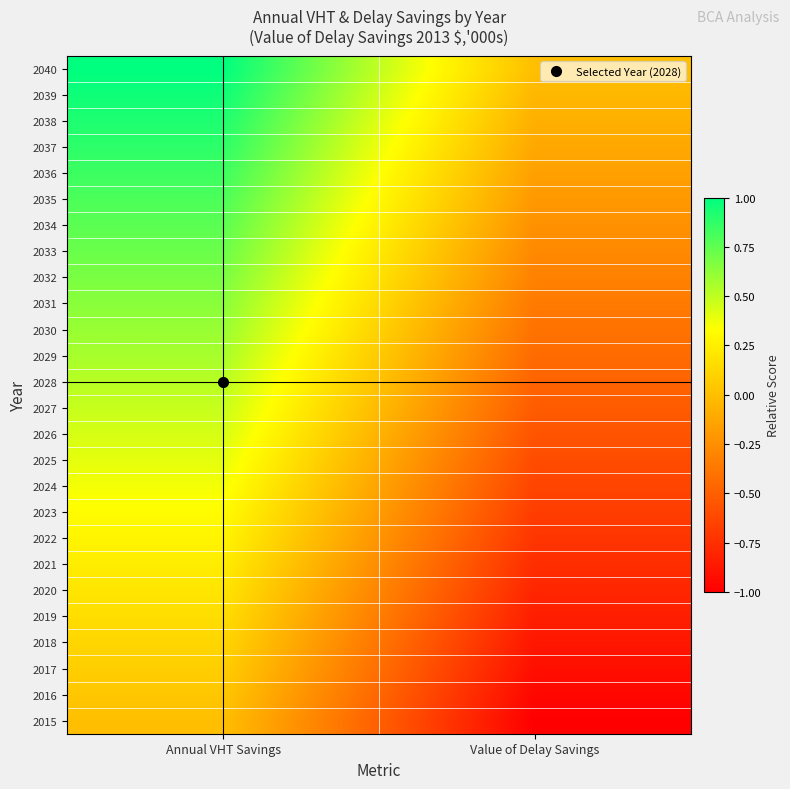

Between Annual VHT Savings and Value of Delay Savings, which is larger?

Annual VHT Savings